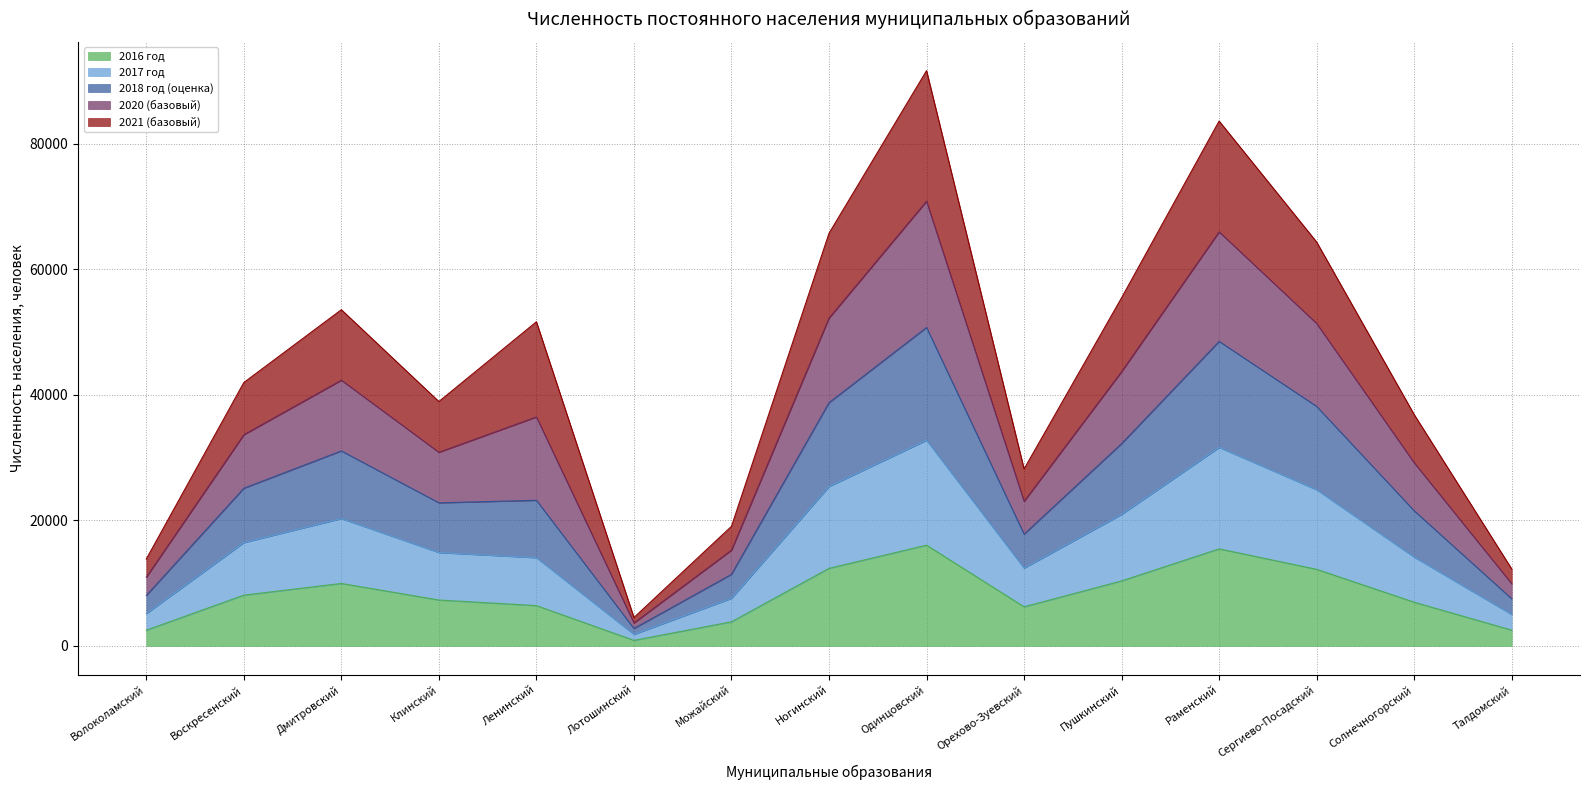

What is the total value across all series at Ленинский?

51641